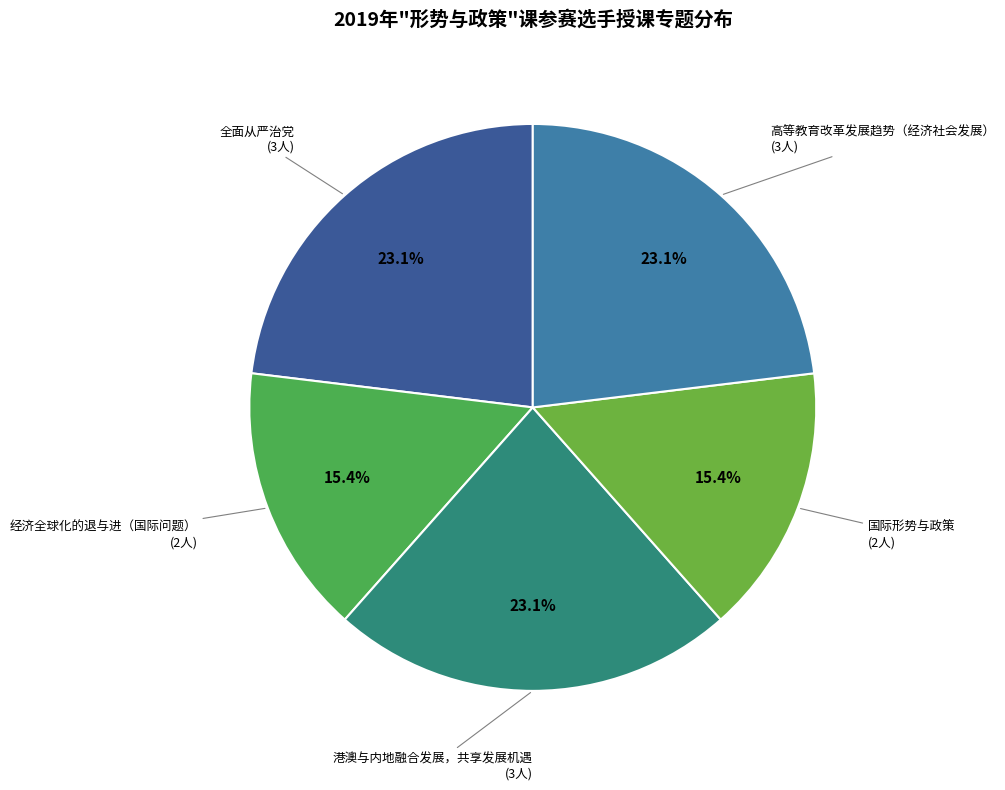

To the nearest percent, what portion does 港澳与内地融合发展，共享发展机遇 represent?

23%